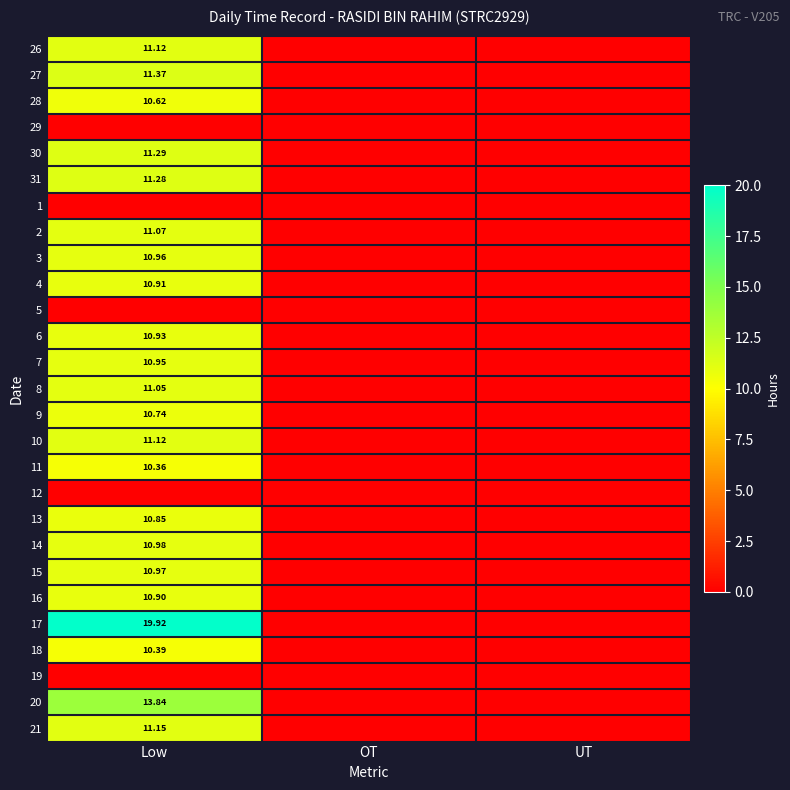

Rank the series at Low from highest to lowest value.

17, 20, 27, 30, 31, 21, 26, 10, 2, 8, 14, 15, 3, 7, 6, 4, 16, 13, 9, 28, 18, 11, 29, 1, 5, 12, 19